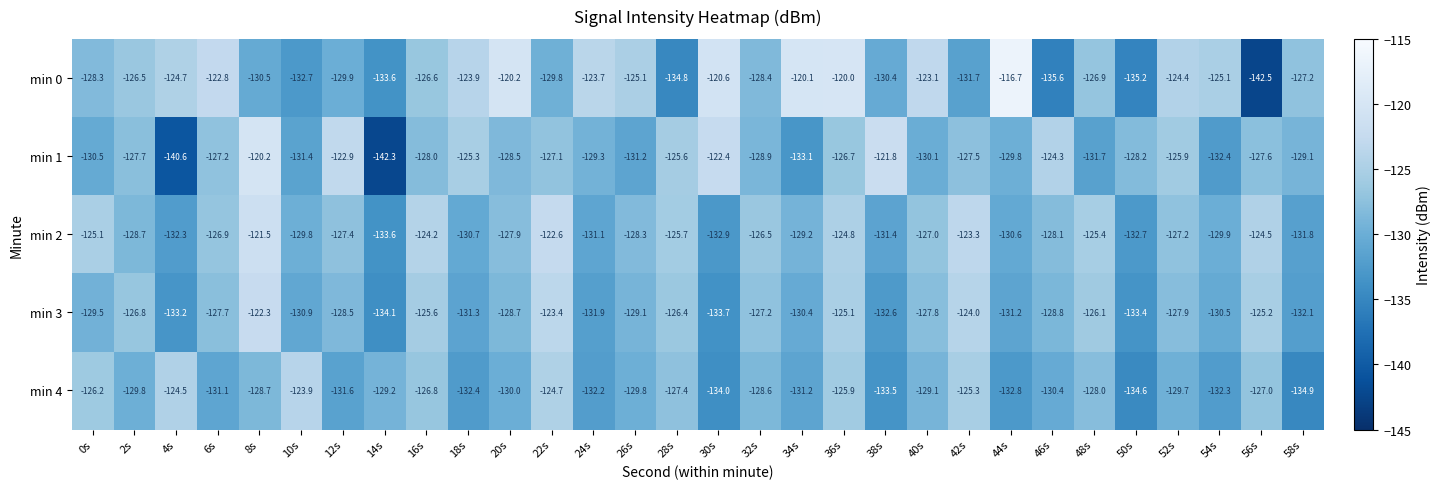

True or false: min 4 has a value of -130.0 at 20s.

True